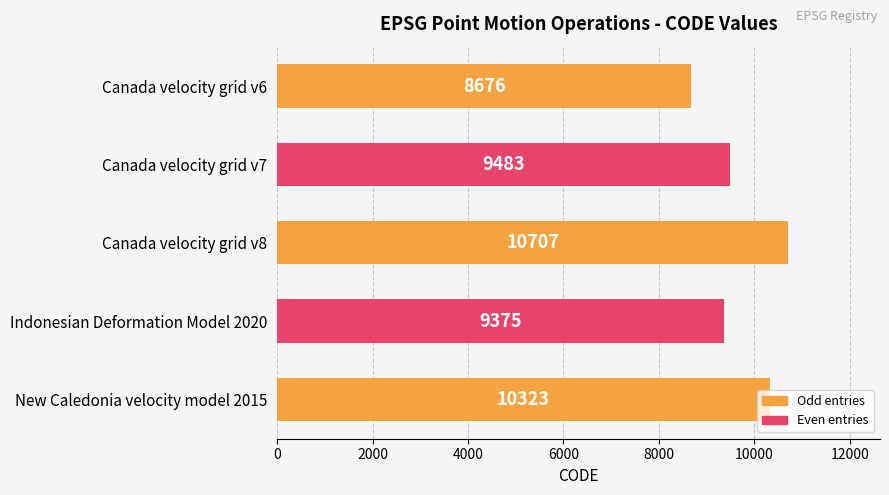

List the labels in order of value, largest first.

Canada velocity grid v8, New Caledonia velocity model 2015, Canada velocity grid v7, Indonesian Deformation Model 2020, Canada velocity grid v6